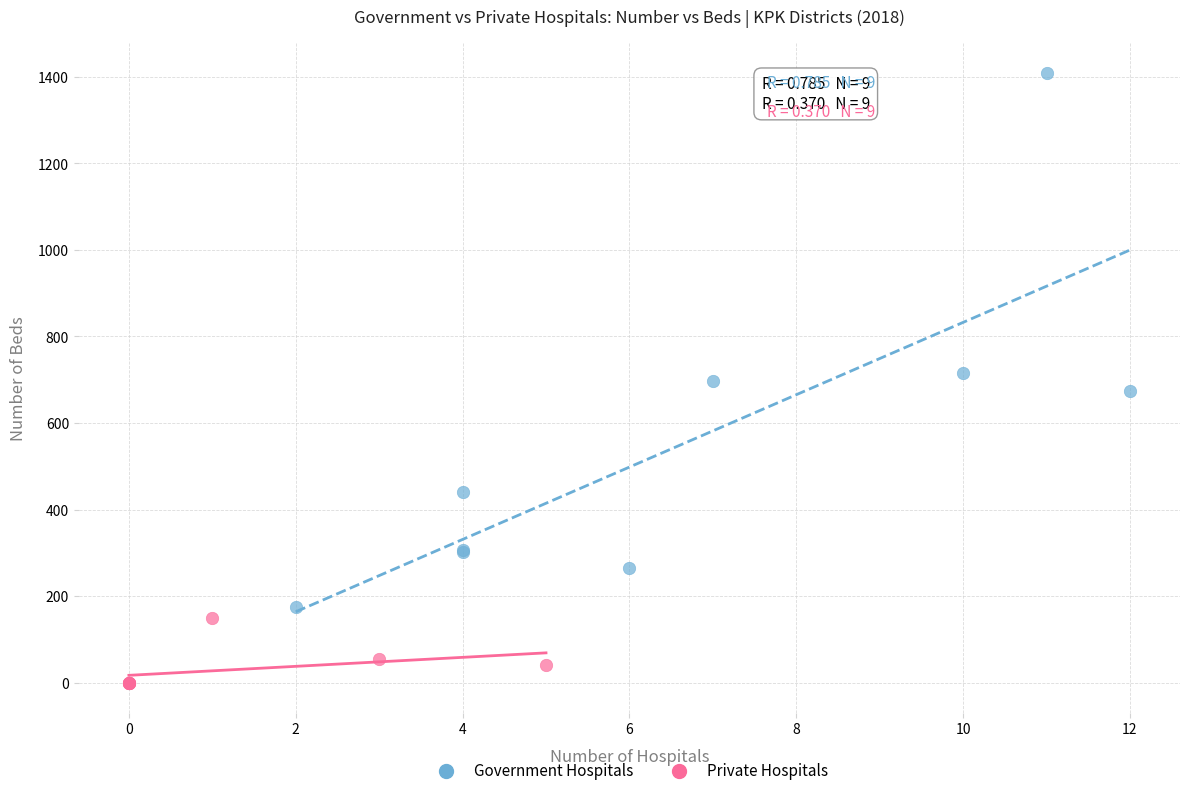

Which series contains the lowest Y value?

Private Hospitals